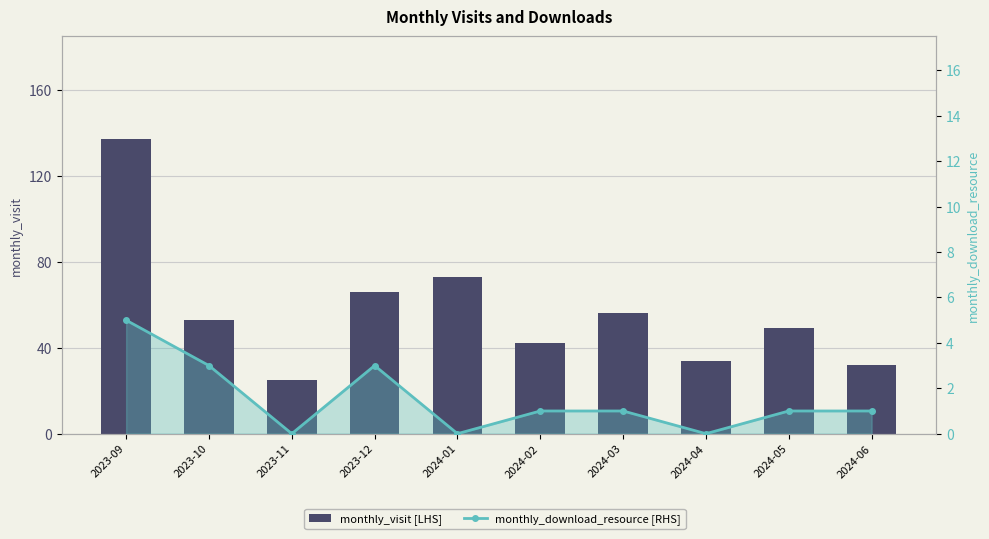

Rank the categories by monthly_visit [LHS] value from lowest to highest.

2023-11, 2024-06, 2024-04, 2024-02, 2024-05, 2023-10, 2024-03, 2023-12, 2024-01, 2023-09